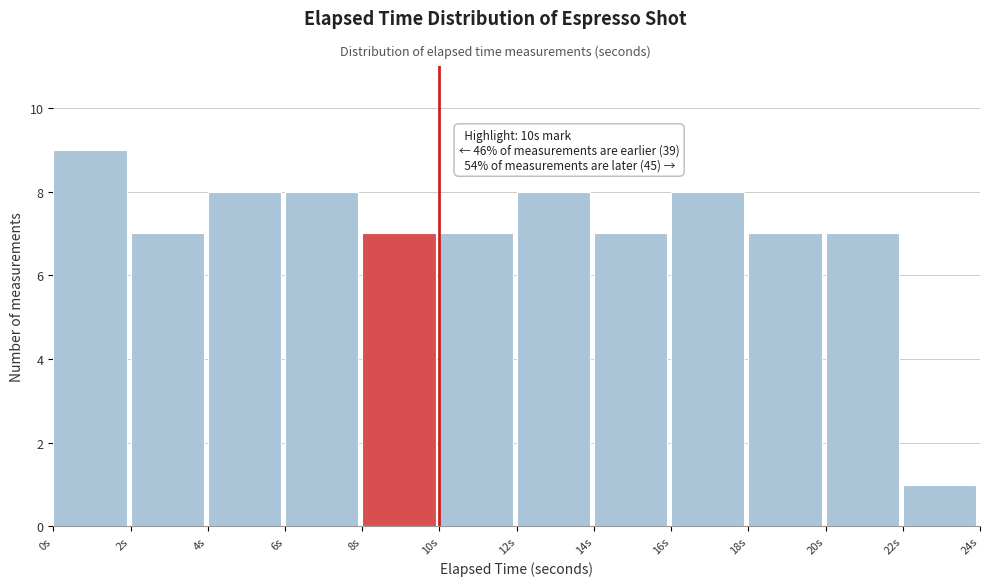

Which range on the x-axis has the tallest bar?

0 to 2